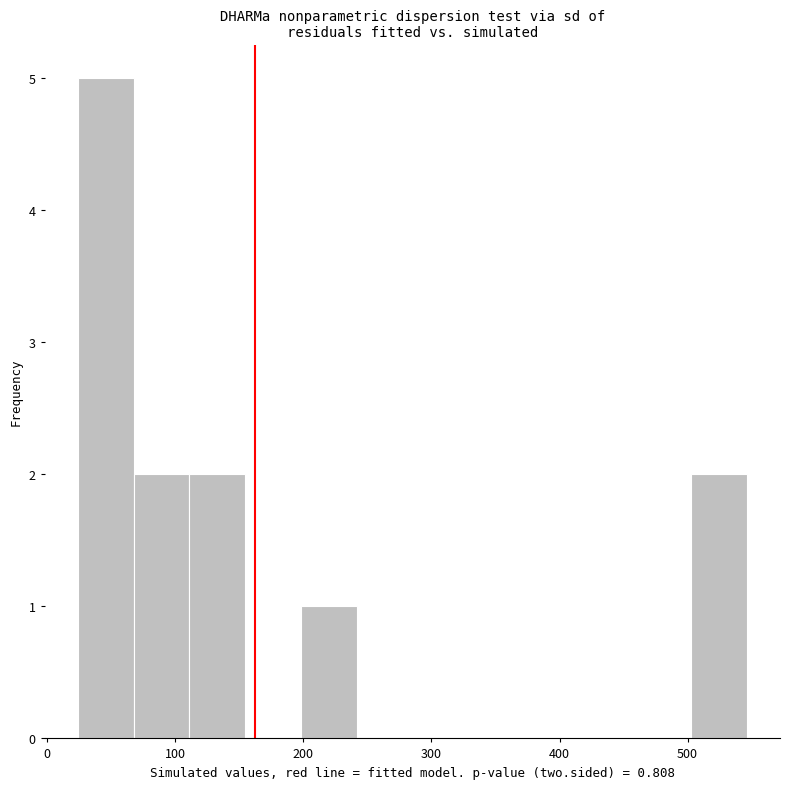

What is the height of the bar covering 110 to 150 on the x-axis? Neither the bar edges nor the heights are printed on the chart, so give them approximately, as read against the axes.

2